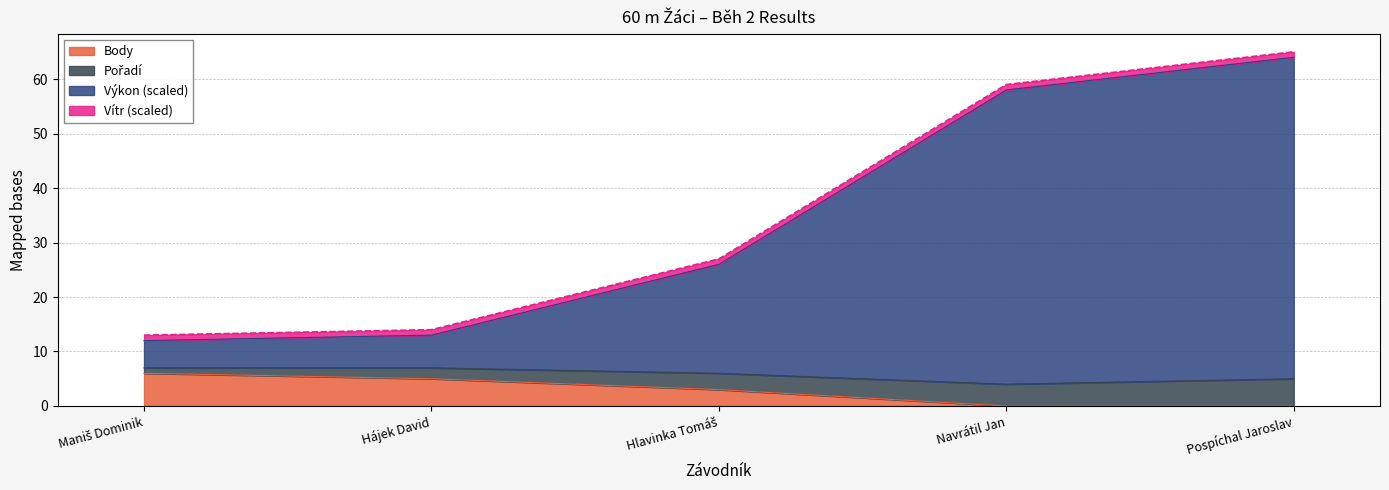

True or false: Body has a value of 4.1 at Pospíchal Jaroslav.

False